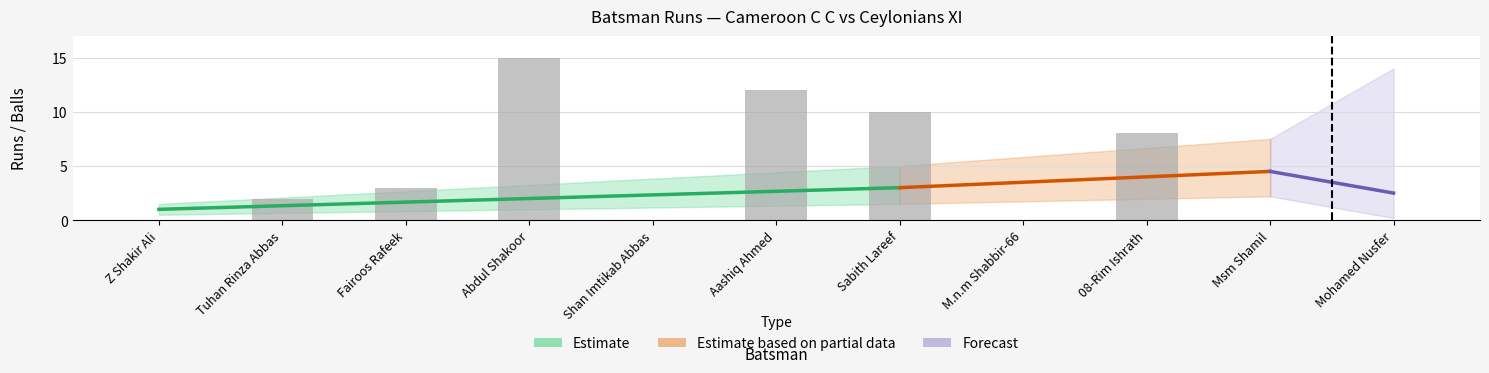

What is the sum of all values?

50